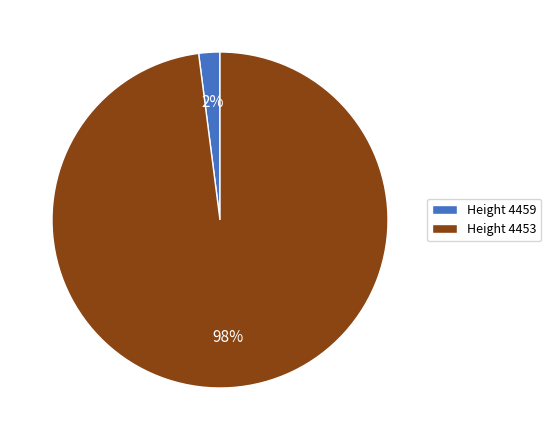

To the nearest percent, what portion does Height 4453 represent?

98%